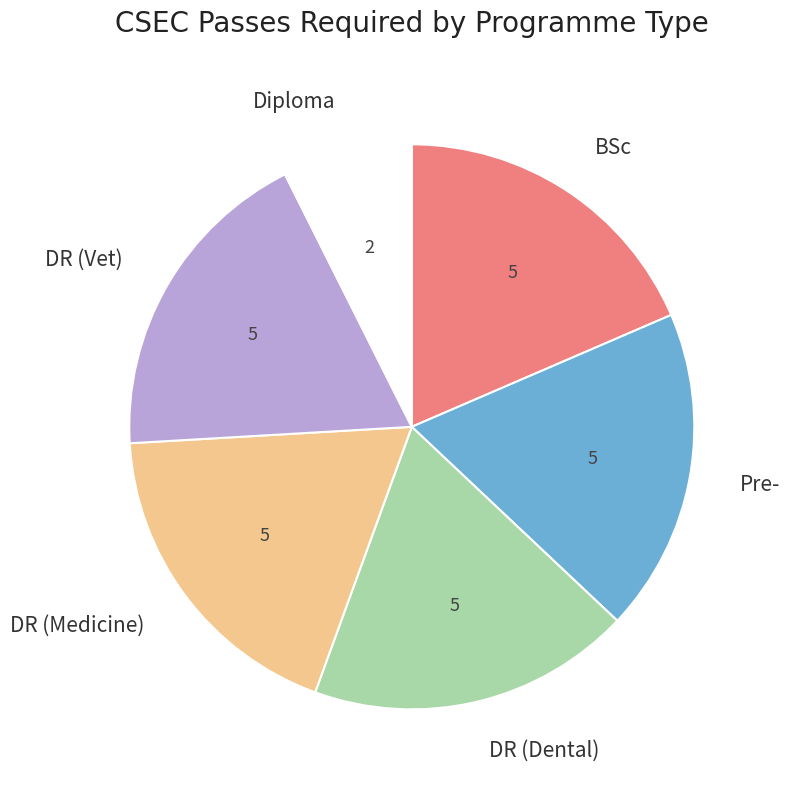

Is Diploma the majority of the pie?

No